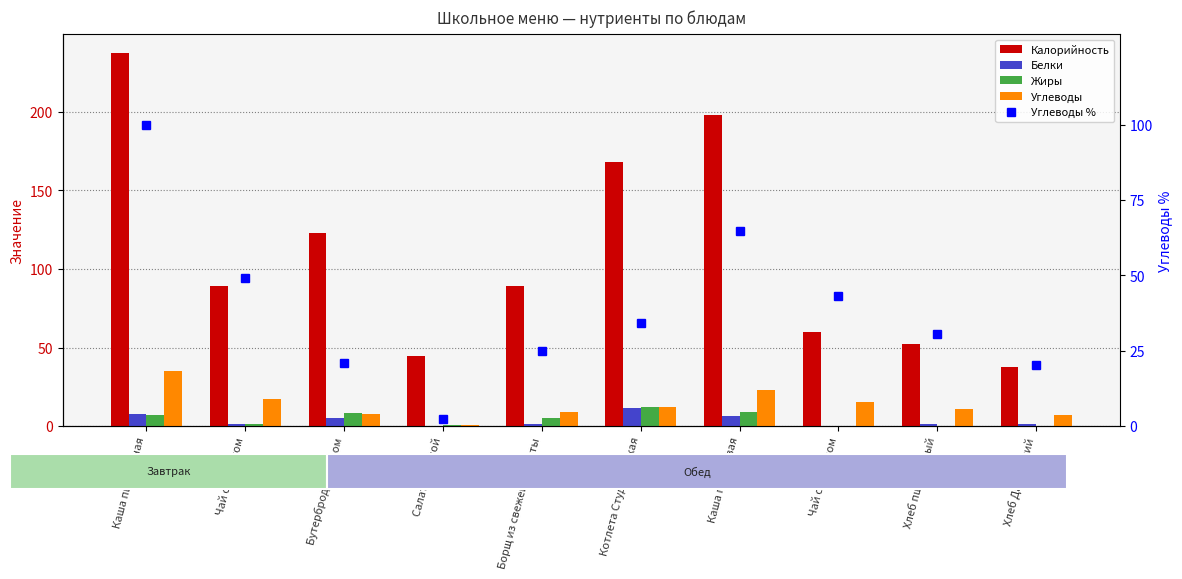

What is the difference between the maximum and minimum values in the Калорийность series?

199.8